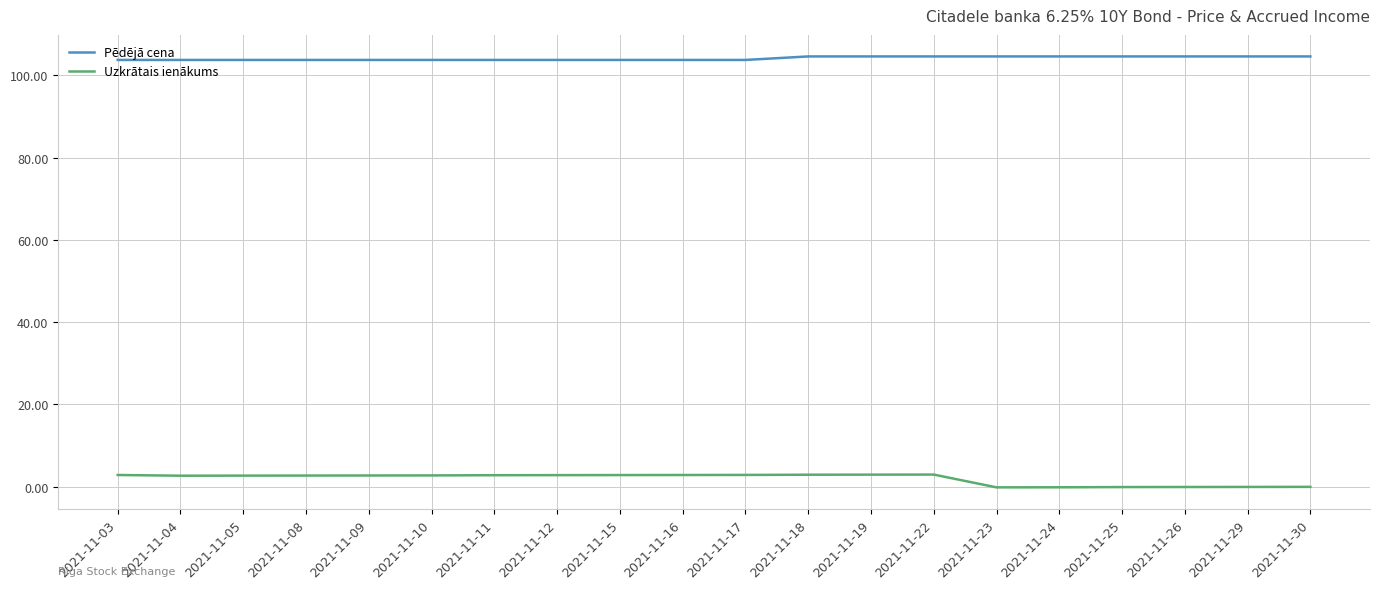

How many lines are shown in the chart?

2